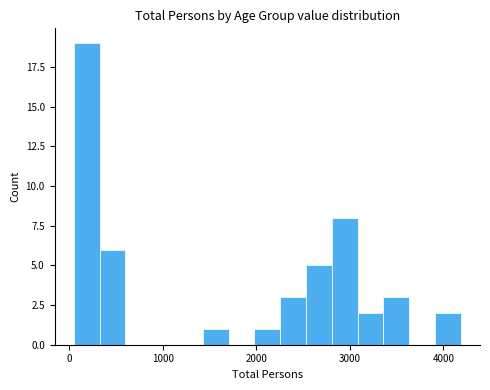

Around what value on the x-axis is the tallest bar? Give the approximate position of its centre, as read against the axis.

200